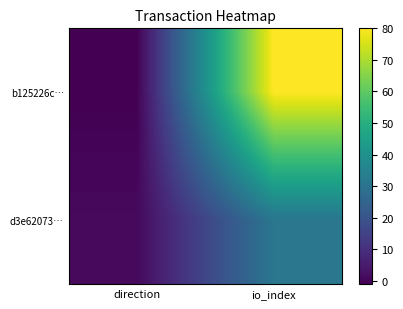

At which category is the sum across all series the highest?

io_index